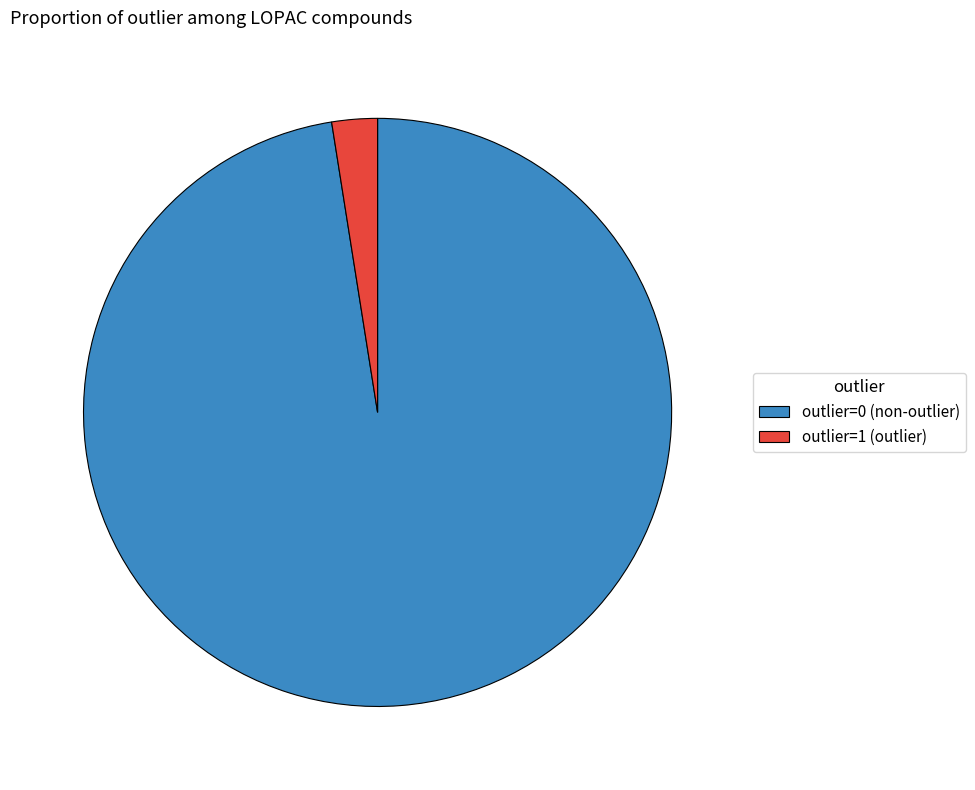

Rank the categories by value from highest to lowest.

outlier=0 (non-outlier), outlier=1 (outlier)